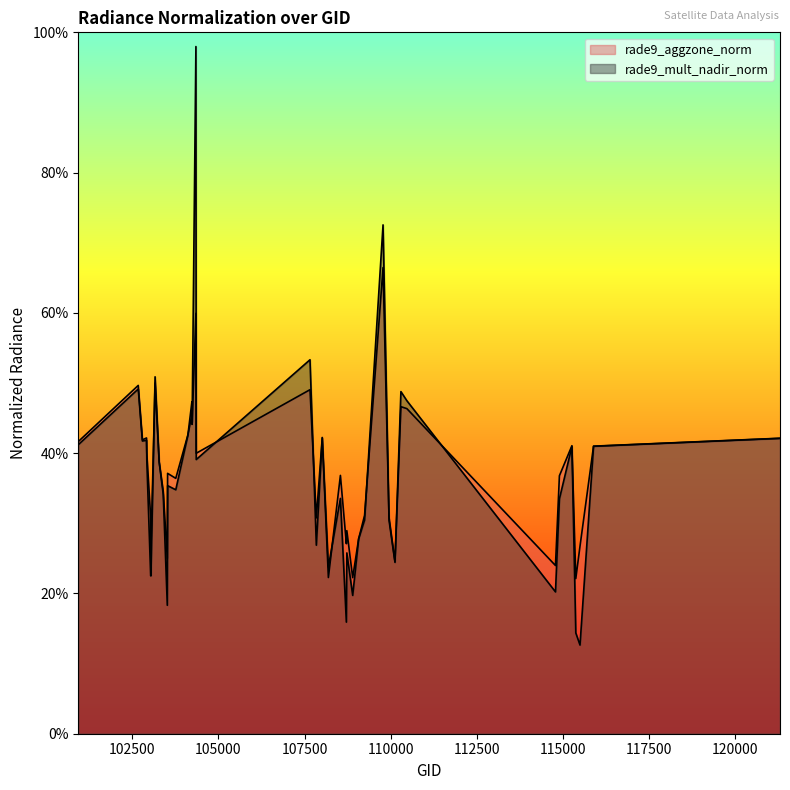

The rade9_mult_nadir_norm series shows 0.4 at 102912. True or false?

True